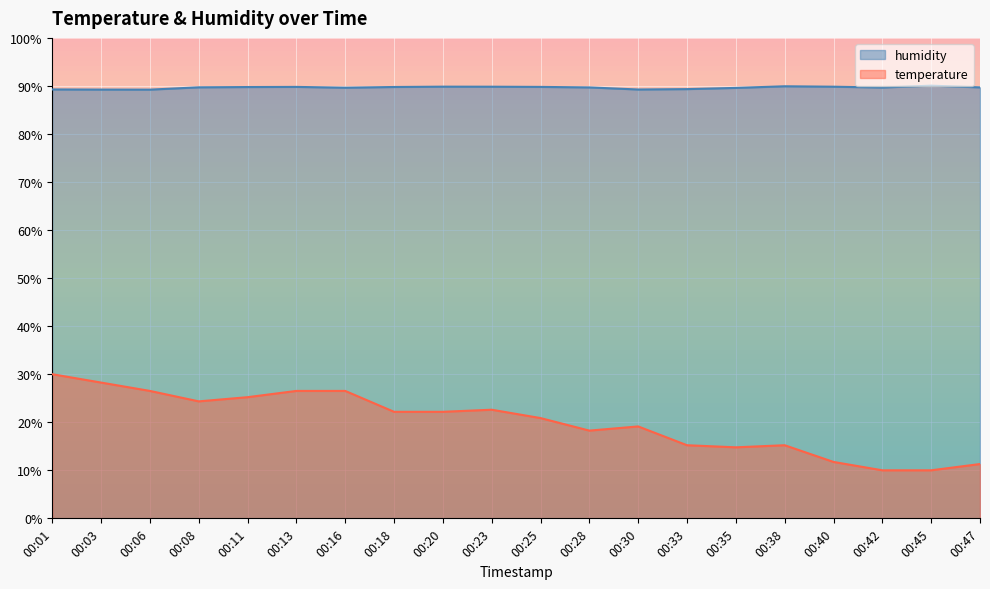

Between 00:47 and 00:01, which is larger?

00:01